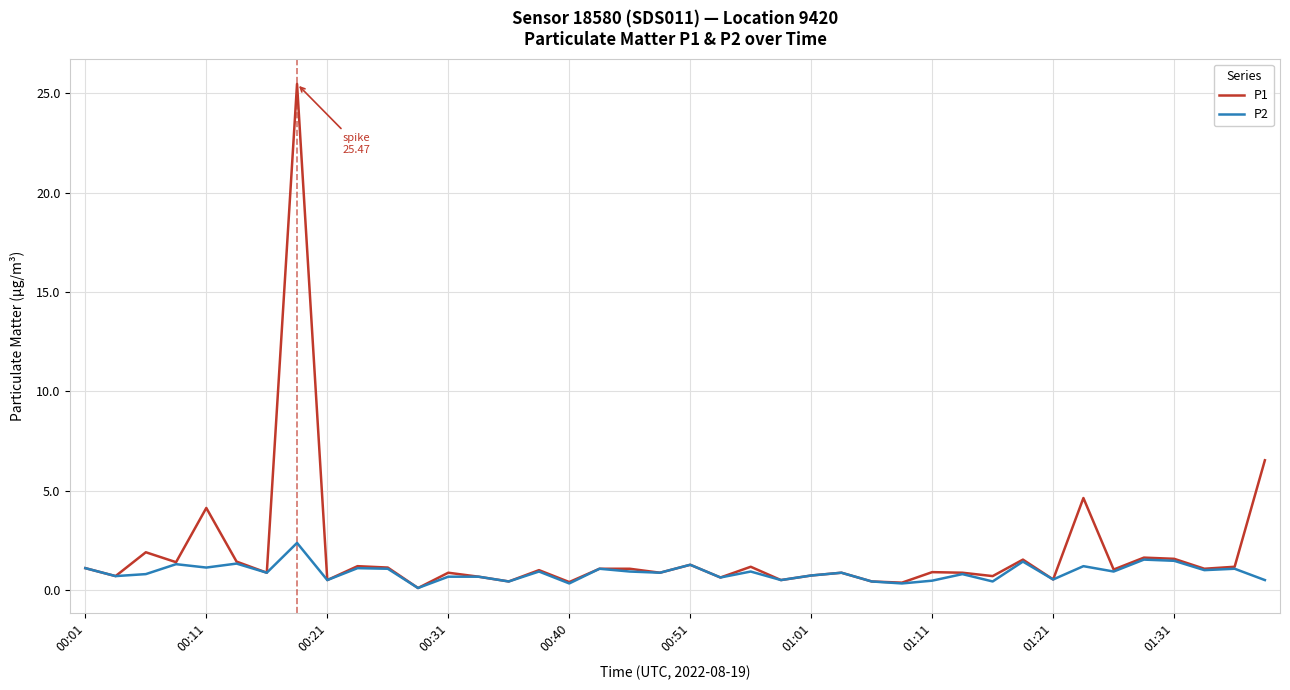

What is the greatest value displayed?

25.5